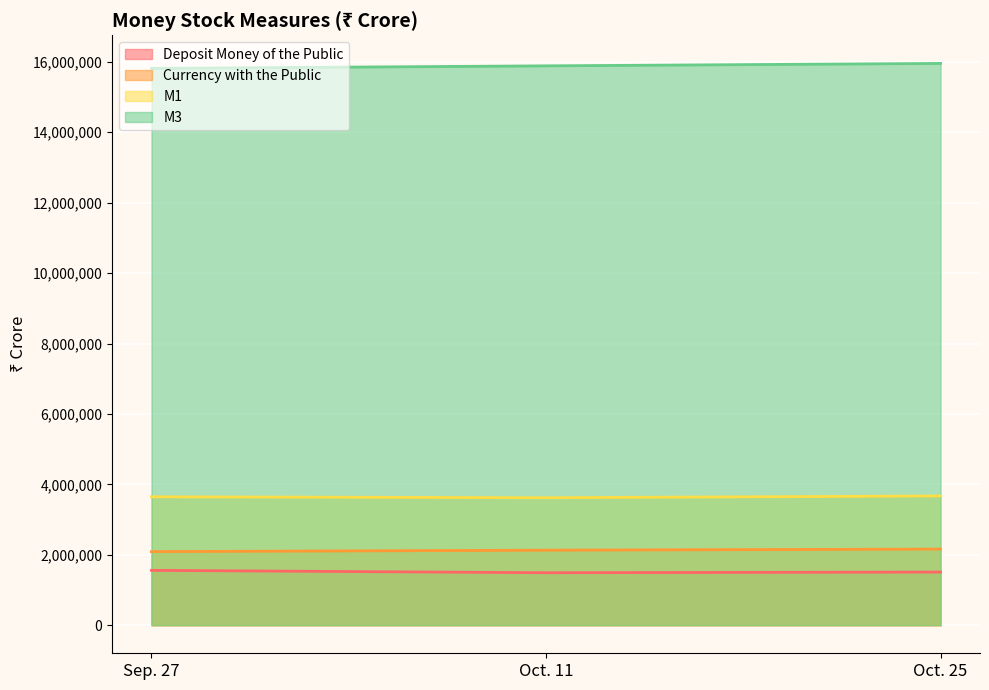

Reading left to right, what are all the values shown in this chart?

Currency with the Public: 2089198	2130219	2161881
Deposit Money of the Public: 1557208	1490019	1508717
M1: 3646406	3620238	3670598
M3: 15814168	15886538	15955362